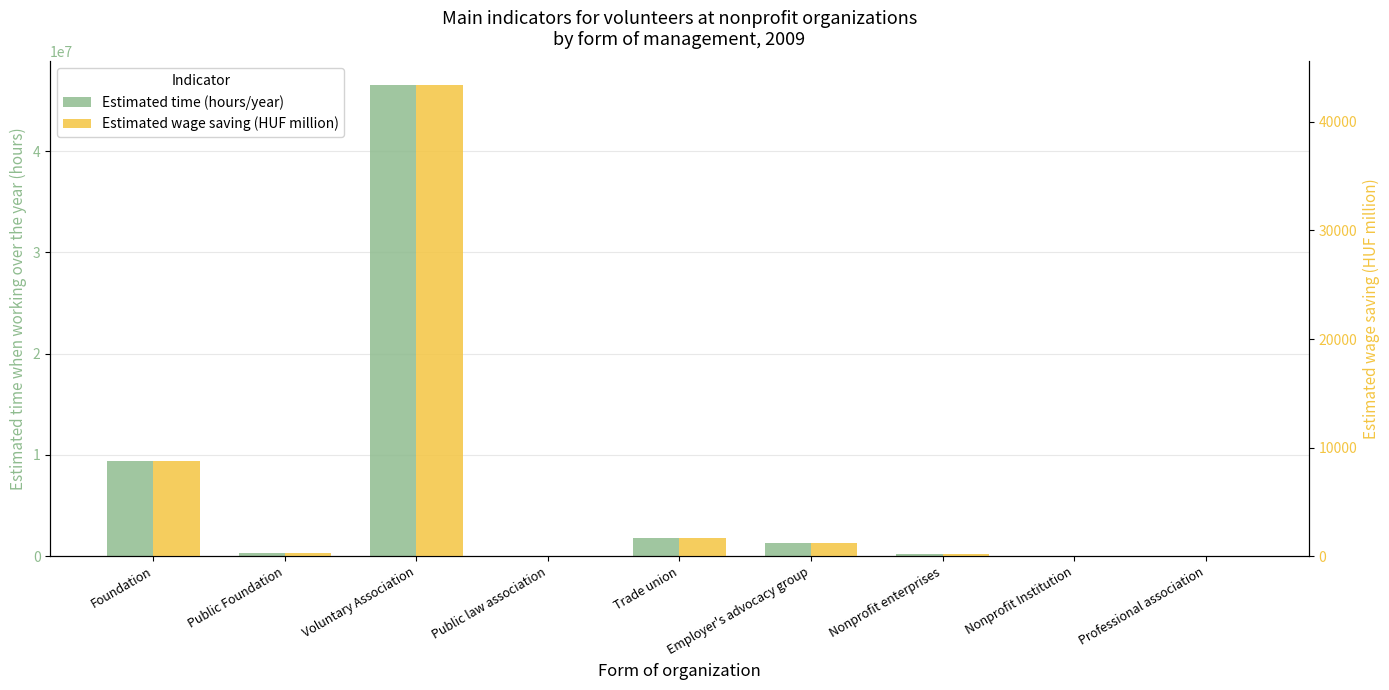

What is the approximate value of Estimated time (hours/year) at Public Foundation?

305004.0